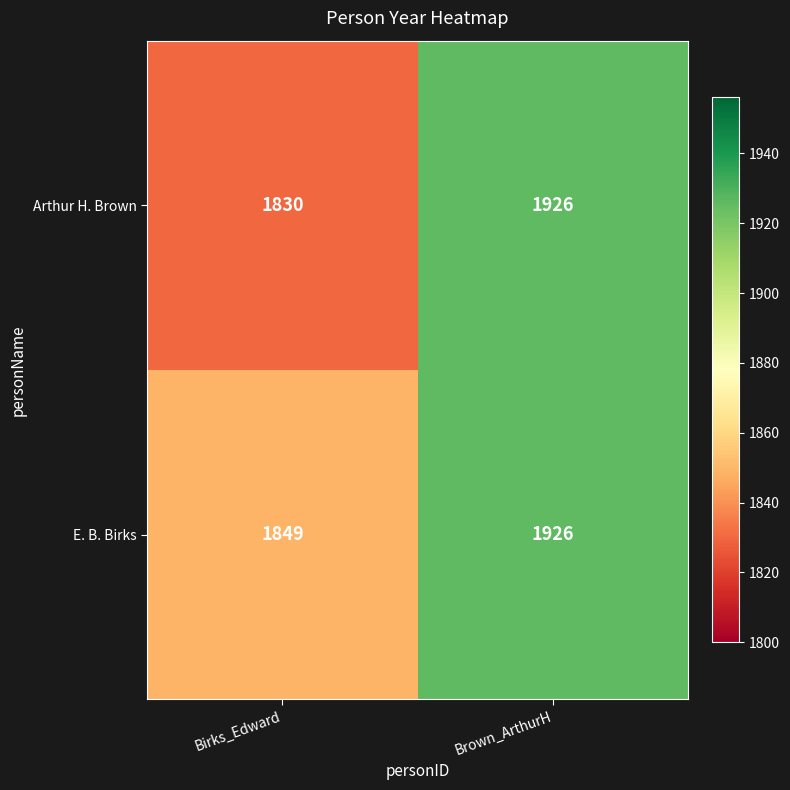

The value of E. B. Birks at Birks_Edward is 541. True or false?

False